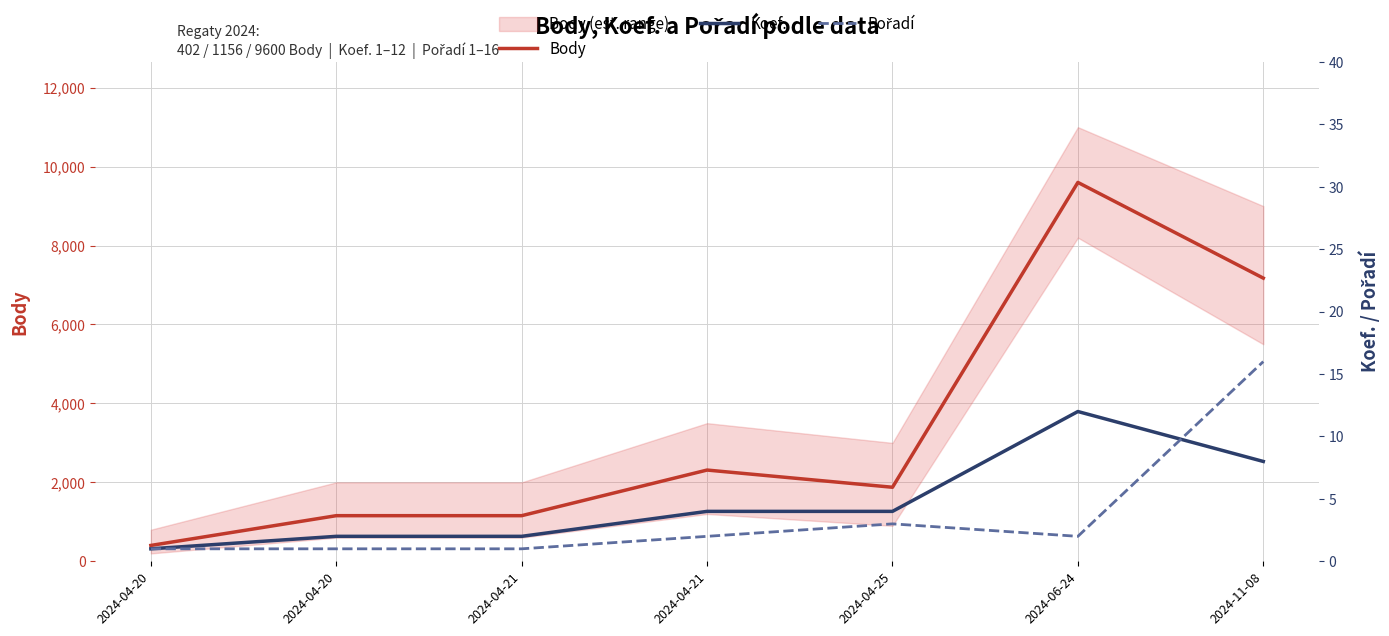

At how many categories does at least one series exceed 7456?

1